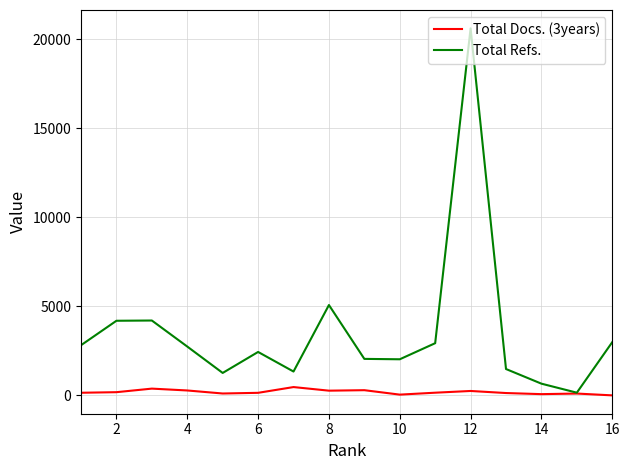

Rank the series by their maximum value, from lowest to highest.

Total Docs. (3years), Total Refs.